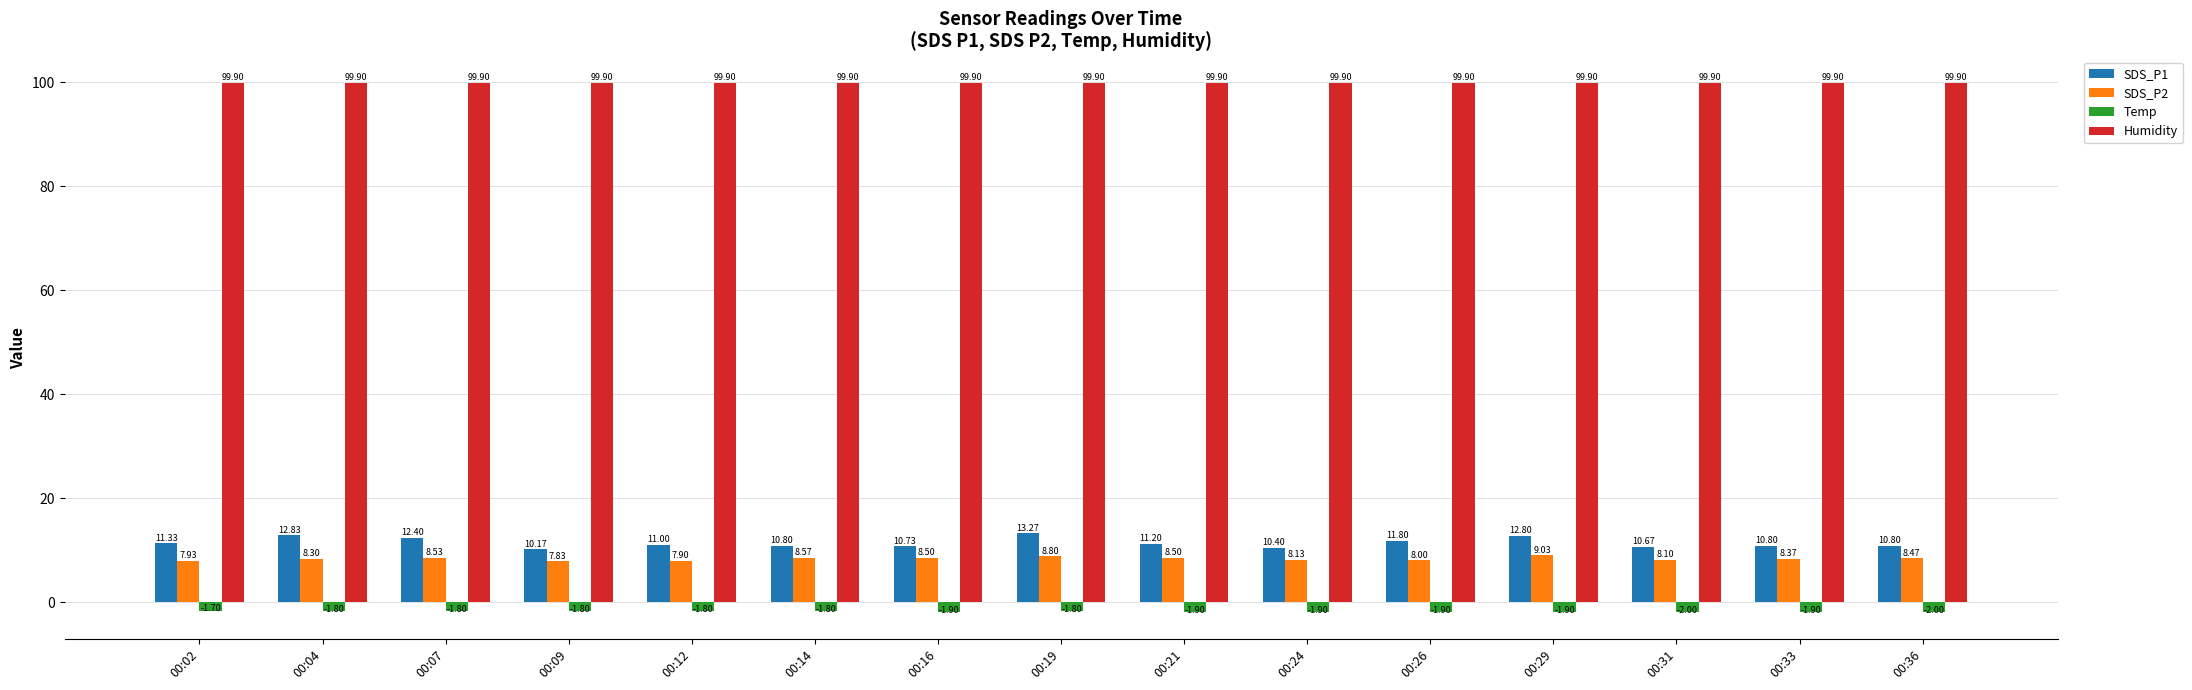

Reading left to right, extract all data points from this chart.

SDS_P1: 11.3	12.8	12.4	10.2	11.0	10.8	10.7	13.3	11.2	10.4	11.8	12.8	10.7	10.8	10.8
SDS_P2: 7.9	8.3	8.5	7.8	7.9	8.6	8.5	8.8	8.5	8.1	8.0	9.0	8.1	8.4	8.5
Temp: -1.7	-1.8	-1.8	-1.8	-1.8	-1.8	-1.9	-1.8	-1.9	-1.9	-1.9	-1.9	-2.0	-1.9	-2.0
Humidity: 99.9	99.9	99.9	99.9	99.9	99.9	99.9	99.9	99.9	99.9	99.9	99.9	99.9	99.9	99.9